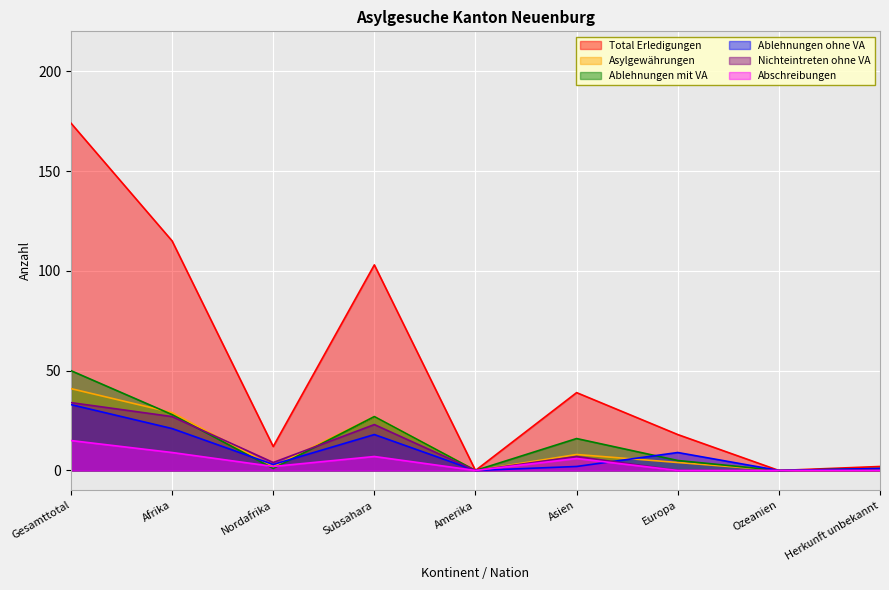

What are all the series names shown in the legend?

Total Erledigungen, Asylgewährungen, Ablehnungen mit VA, Ablehnungen ohne VA, Nichteintreten ohne VA, Abschreibungen